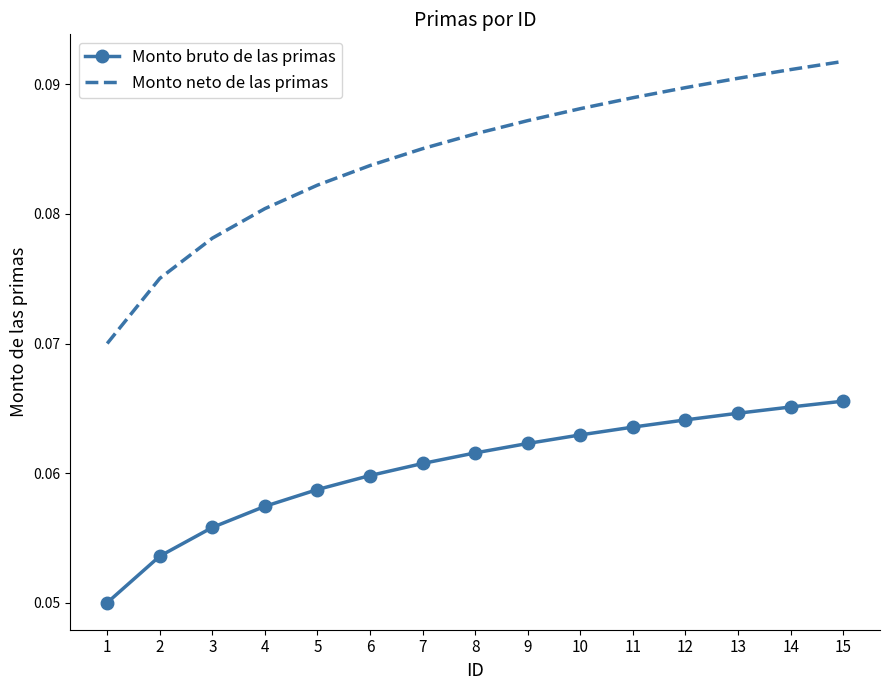

Which series has the widest spread of values?

Monto neto de las primas